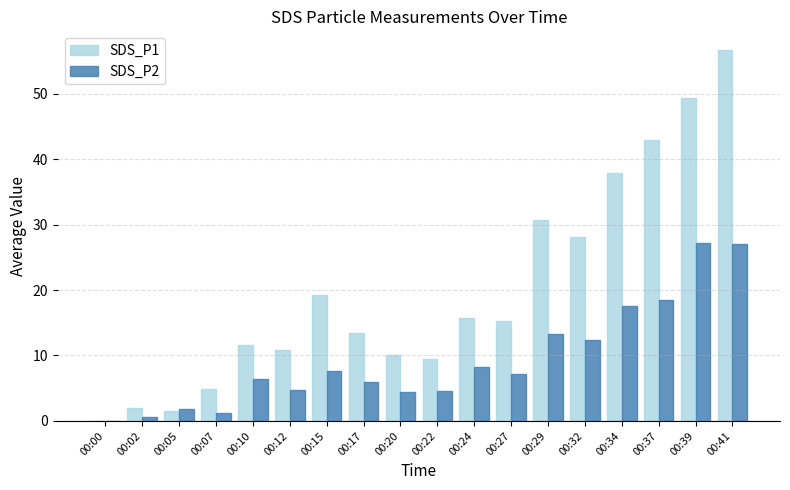

What is the maximum value shown in the chart?

56.7